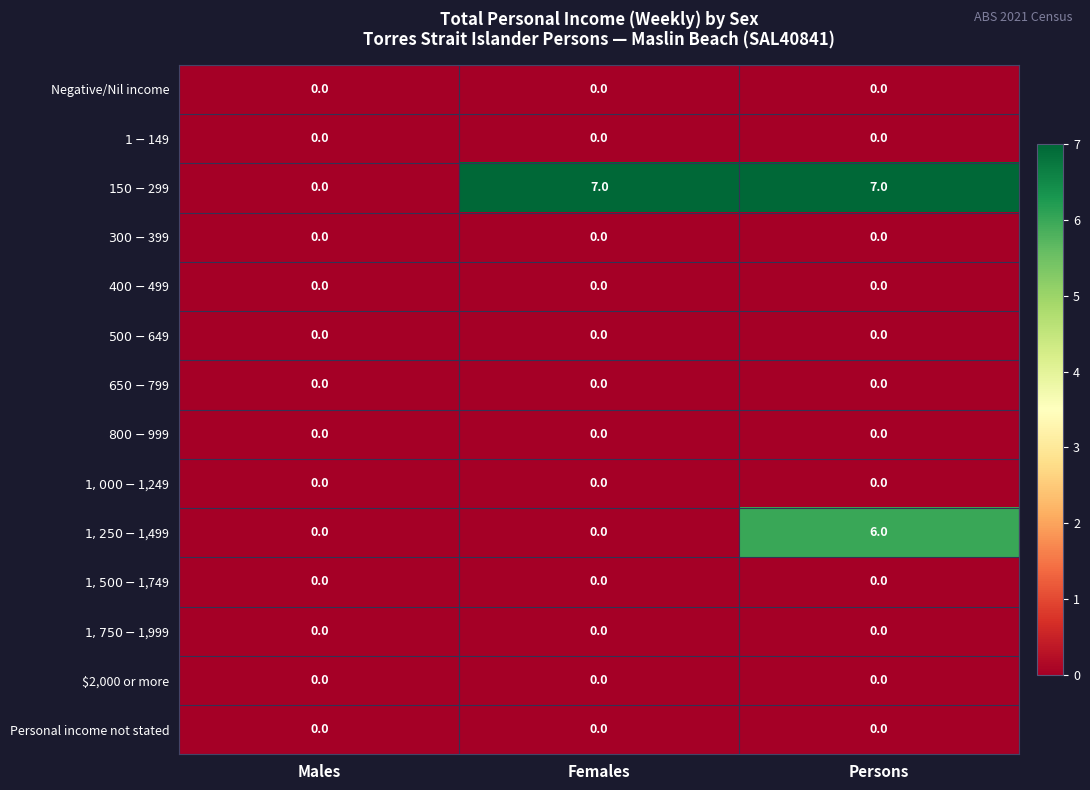

How many categories are shown in the chart?

3